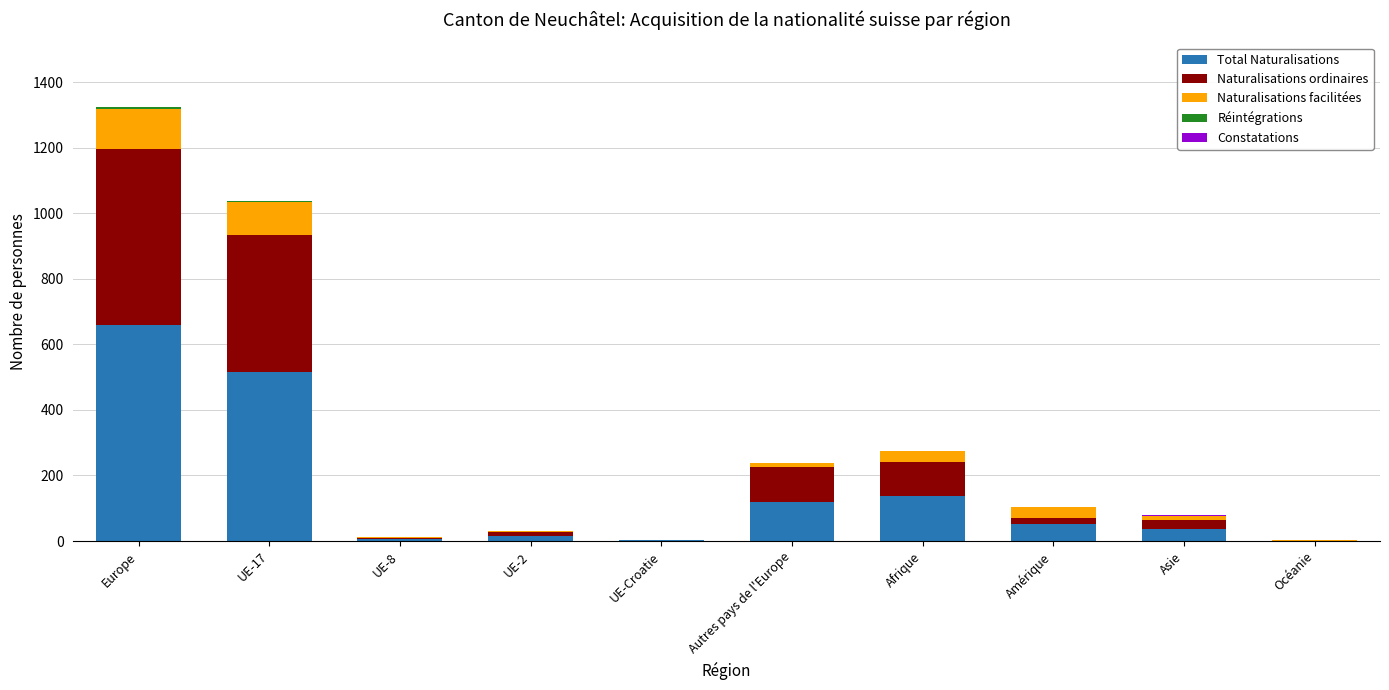

Which category has the highest value in the Total Naturalisations series?

Europe